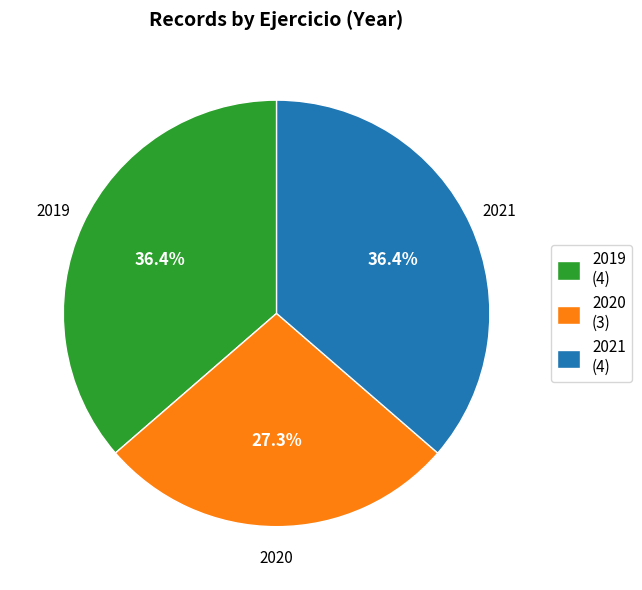

What percentage is NOT represented by 2020?

72.7%